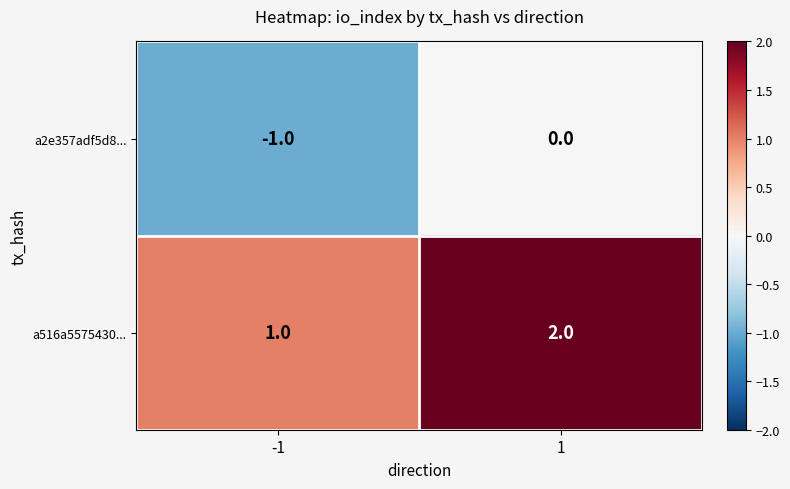

Reading left to right, extract all data points from this chart.

a2e357adf5d8...: -1	0
a516a5575430...: 1	2